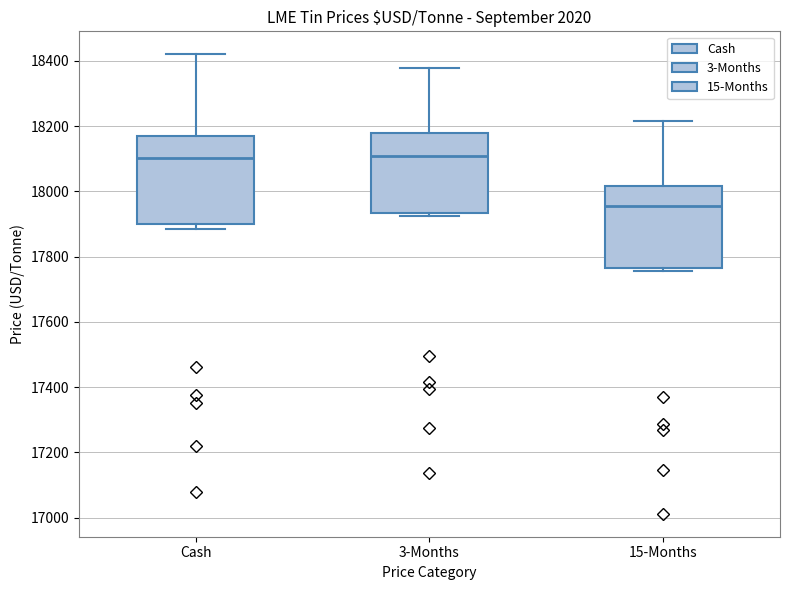

Where is the lower edge of the box for 3-Months on the y-axis? The values are not printed on the chart, so give them approximately, as read against the axis.

17940